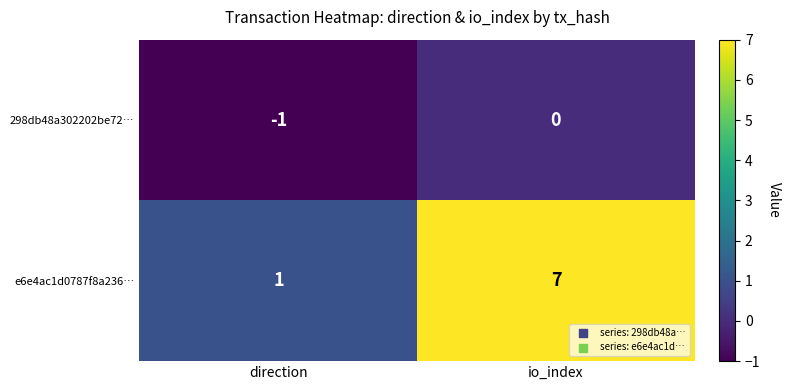

At io_index, list the series in order from largest to smallest.

e6e4ac1d0787f8a236…, 298db48a302202be72…